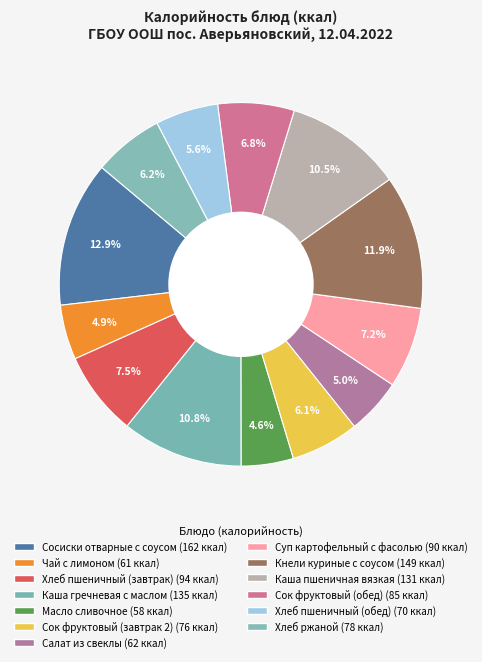

Is there a majority slice in this chart?

No